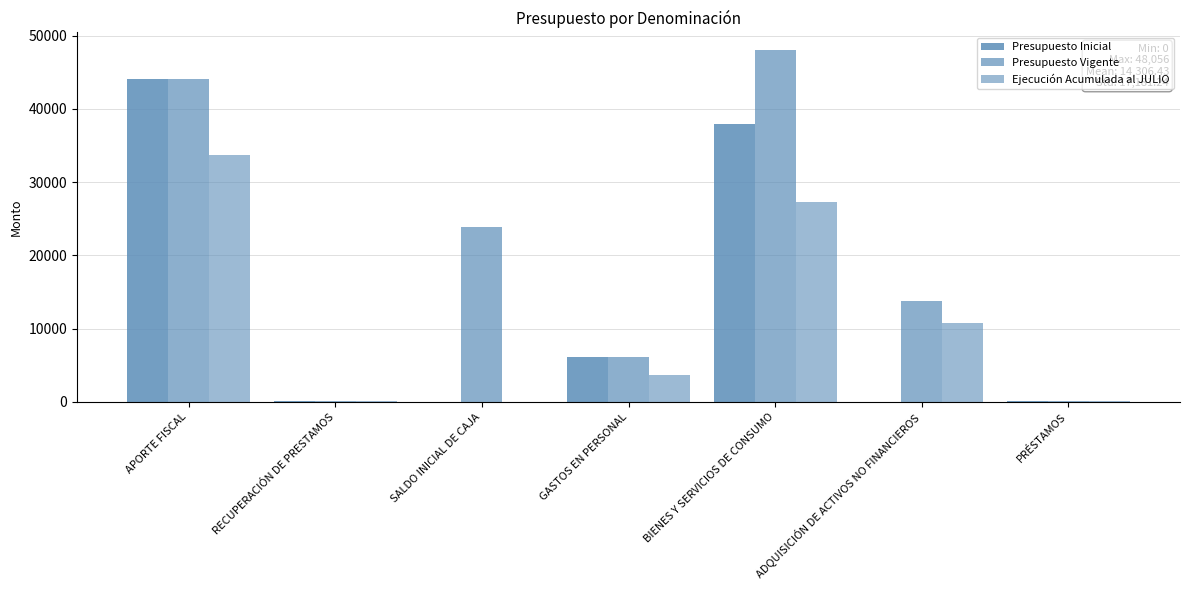

At APORTE FISCAL, list the series in order from smallest to largest.

Ejecución Acumulada al JULIO, Presupuesto Inicial, Presupuesto Vigente